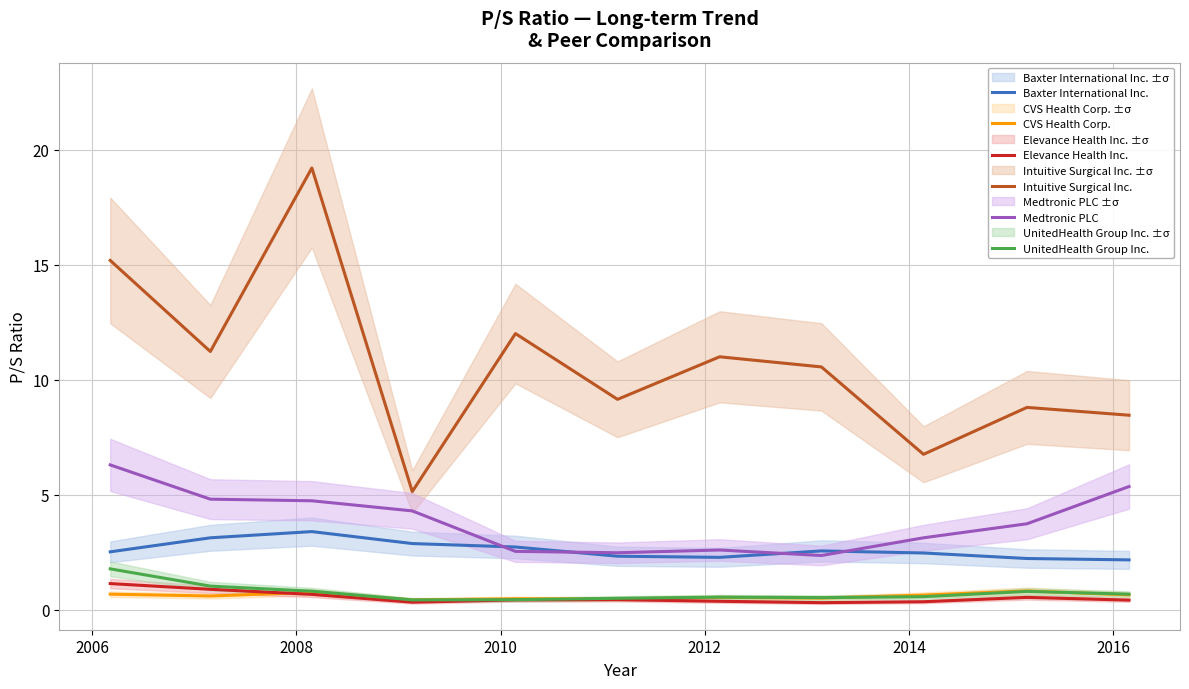

True or false: UnitedHealth Group Inc. and Baxter International Inc. cross at least once.

False